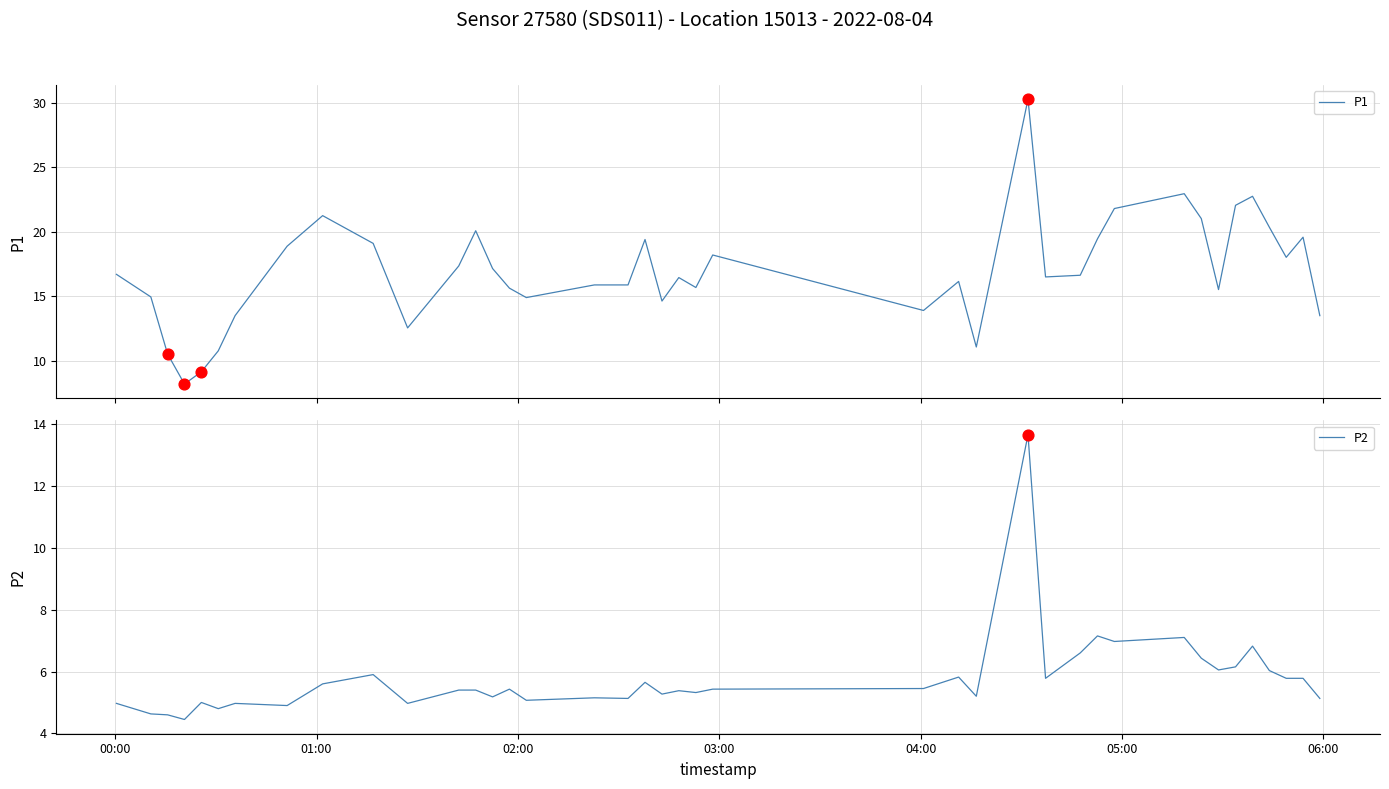

Which series has the widest spread of Y values?

P1